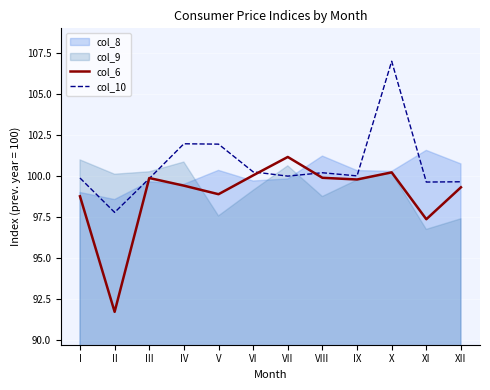

What is the highest value of the col_10 series?

107.0